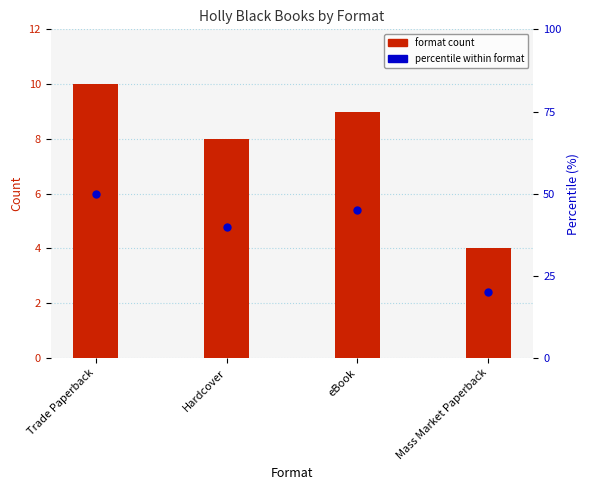

What is the maximum value shown in the chart?

10